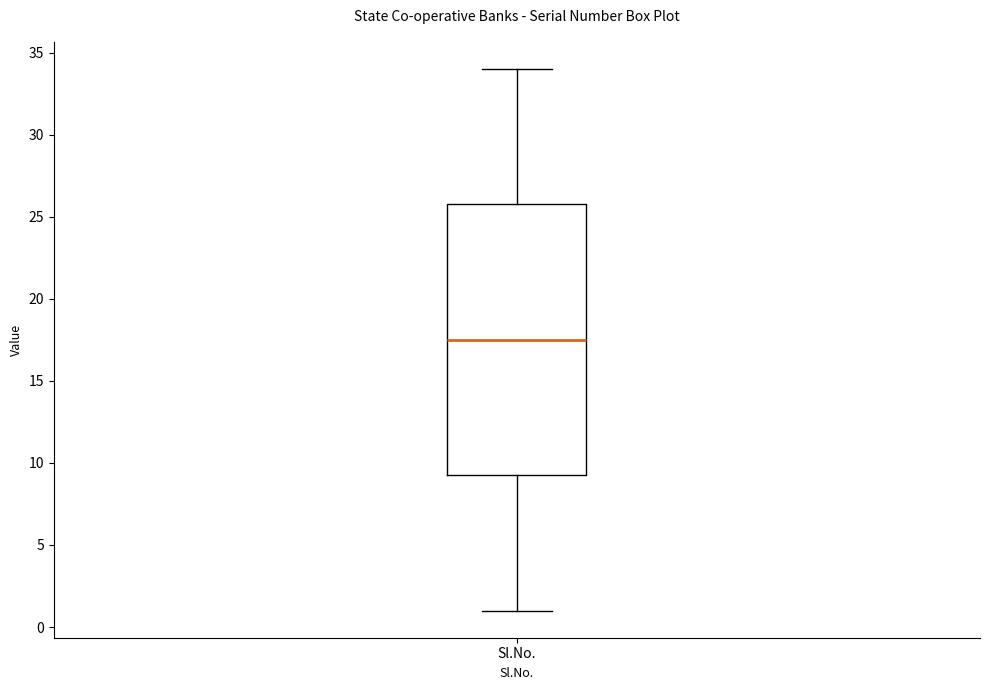

Read this box plot against the y-axis: the position of the median line, the range covered by the box, and the ends of both whiskers. The values are not printed on the chart, so give them approximately, as read against the axis.

median 17.5, box 9.5 to 26.0, whiskers 1.0 to 34.0